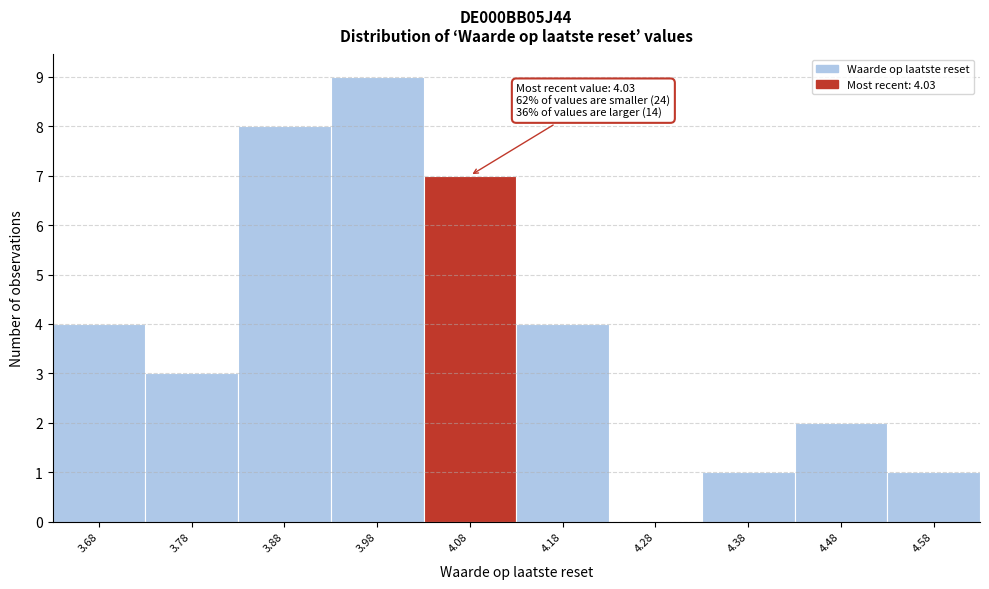

Over which range of the x-axis is the bar tallest?

3.93 to 4.03